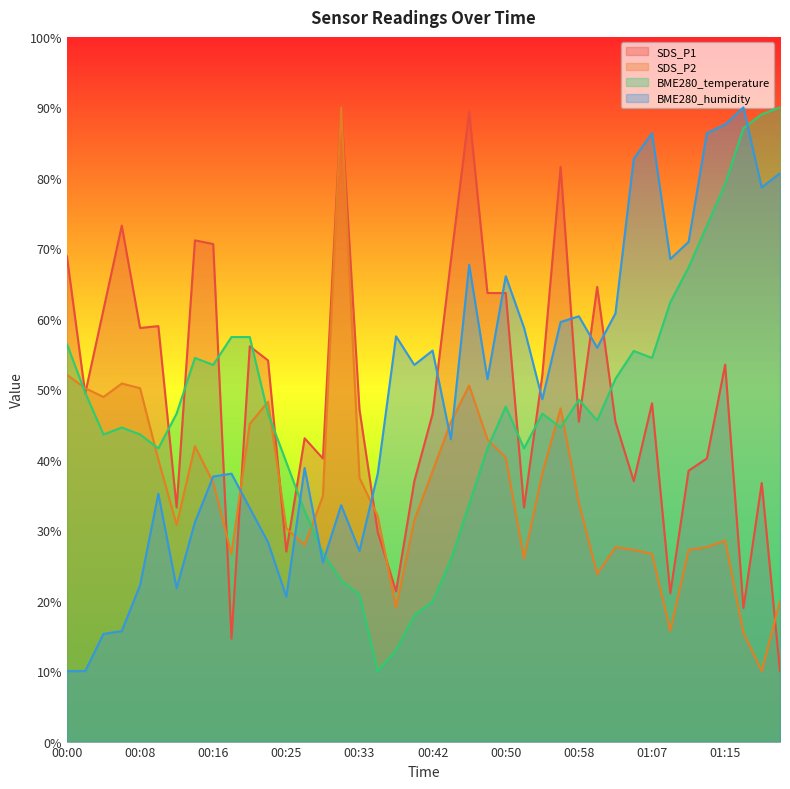

At which category does BME280_temperature reach its first local valley?

00:04